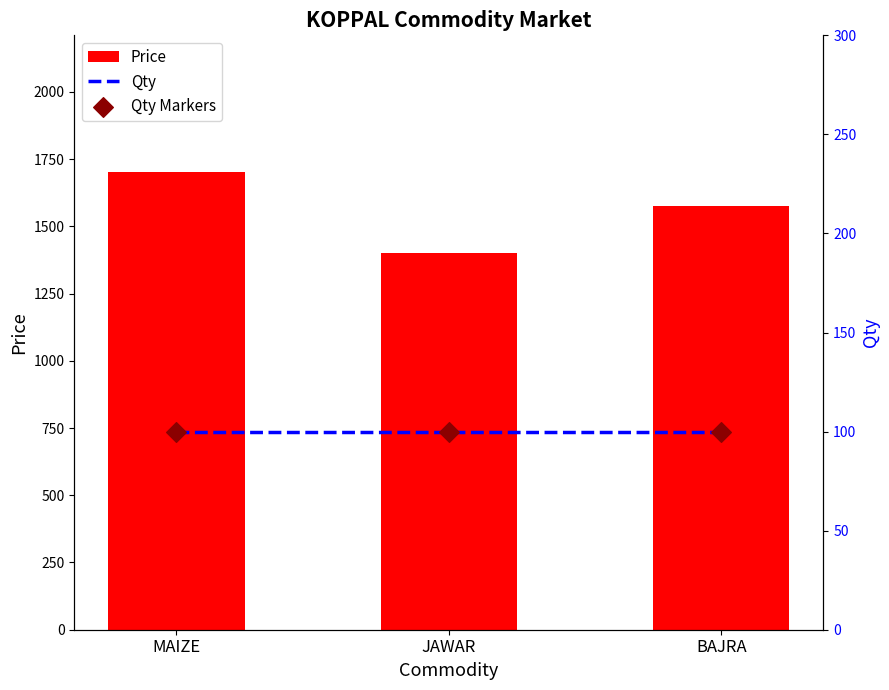

What is the total value across all series at JAWAR?

1600